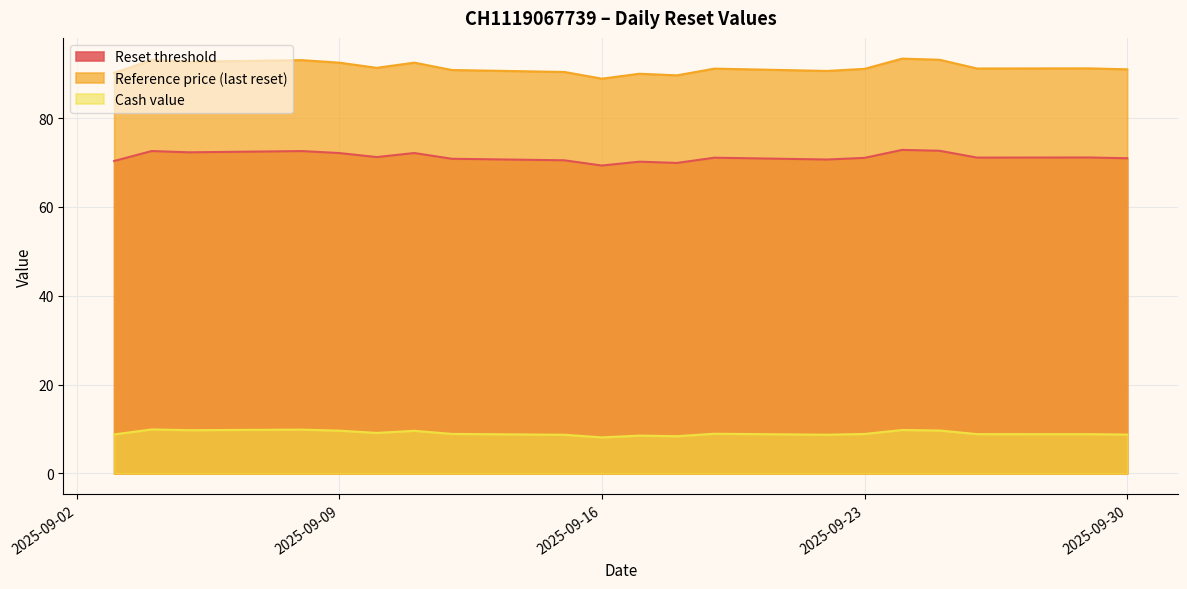

Rank the series by their average value, from highest to lowest.

Reference price (last reset), Reset threshold, Cash value